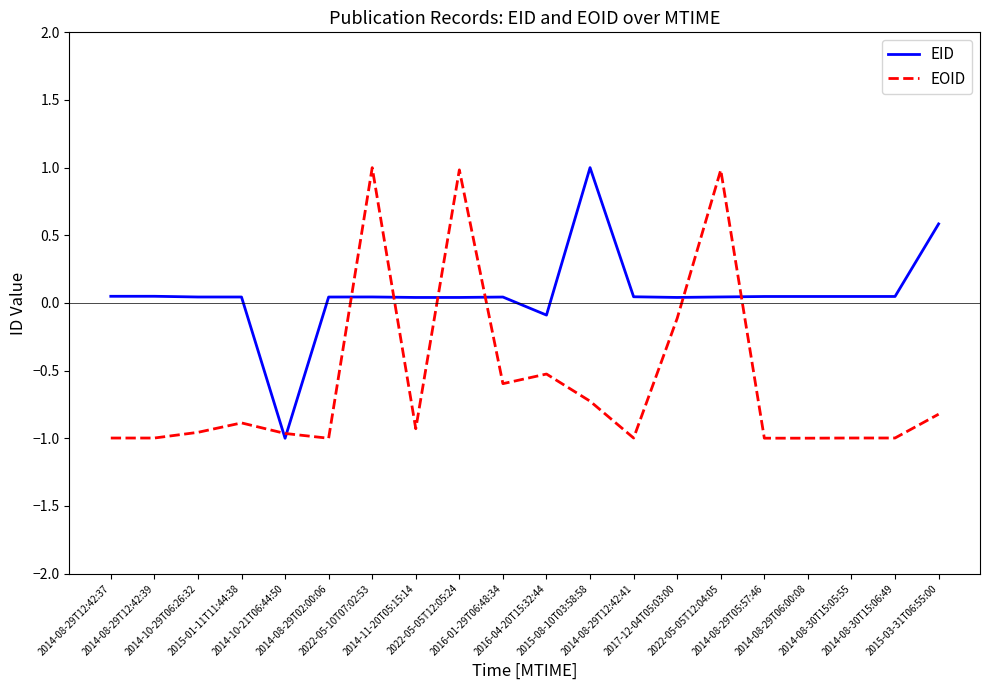

What is the maximum value for EOID?

1.0